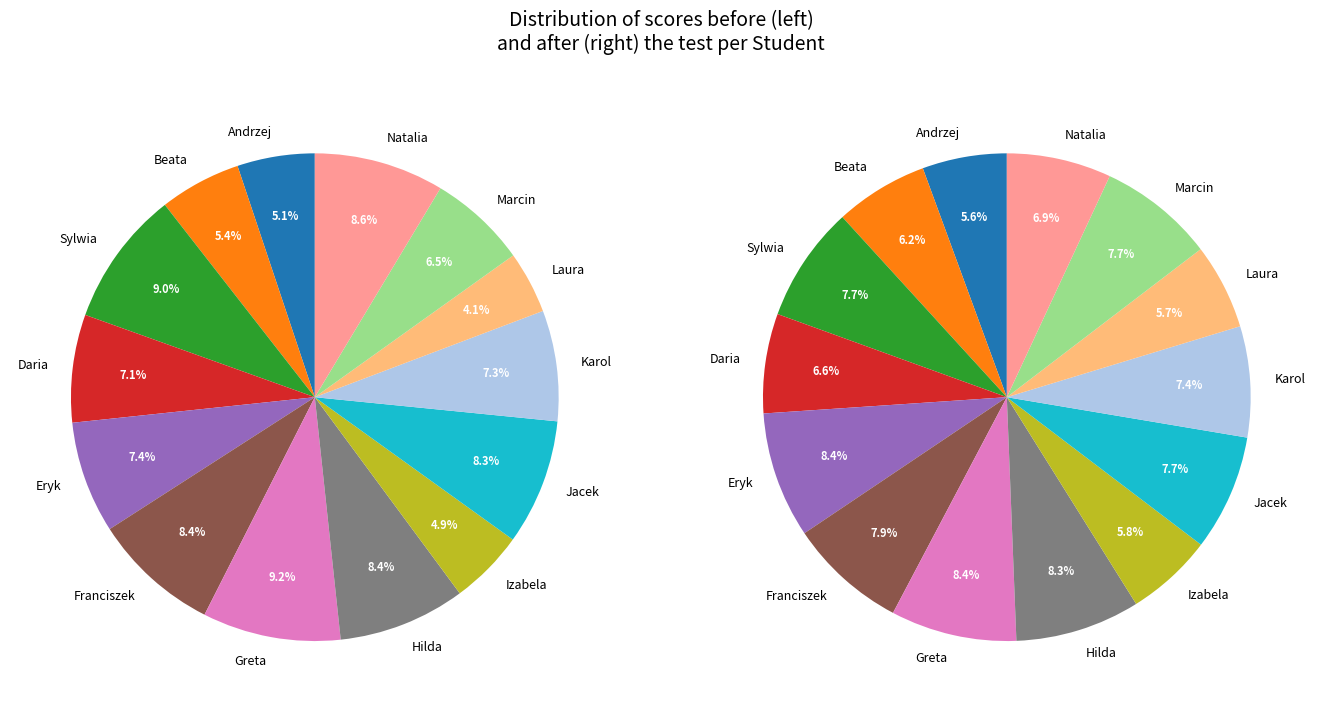

To the nearest percent, what is the difference between the largest and smallest slice percentages?

5%